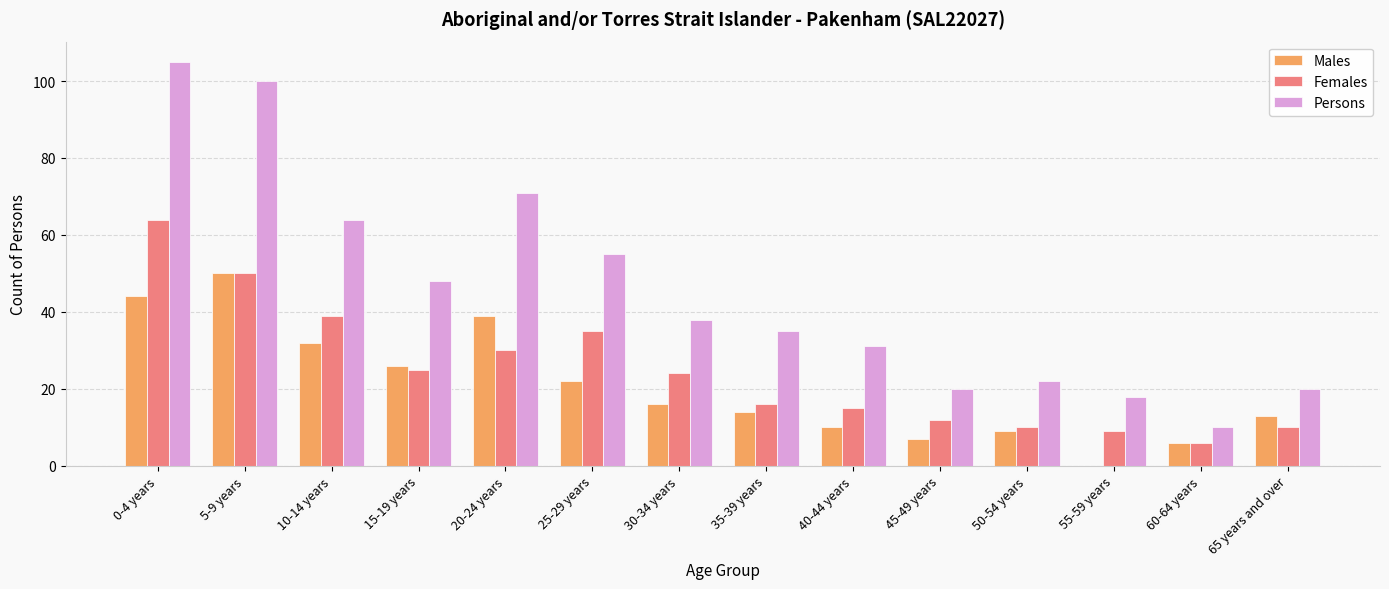

The Males series shows 28 at 30-34 years. True or false?

False